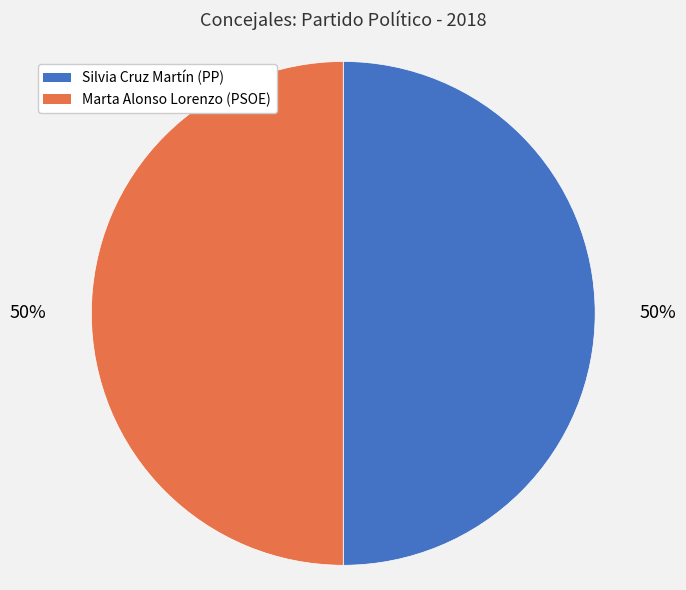

How many segments does this pie chart have?

2